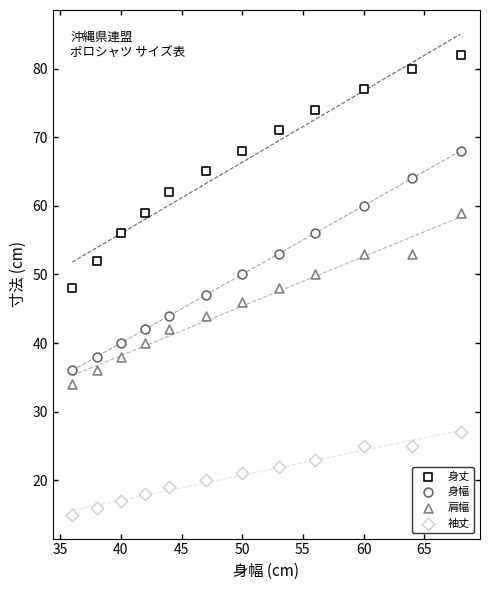

How many data points are displayed?

48